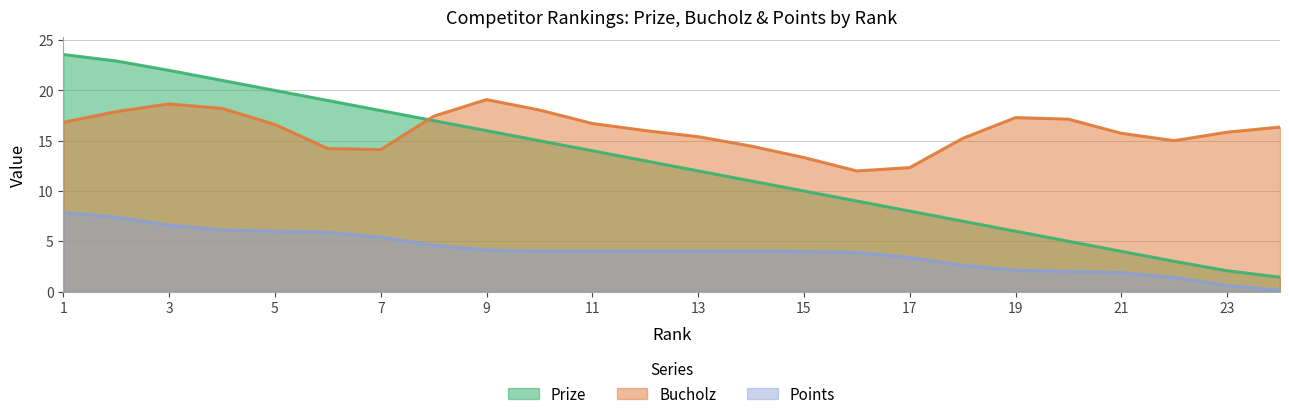

Which category has the lowest value in the Points series?

24